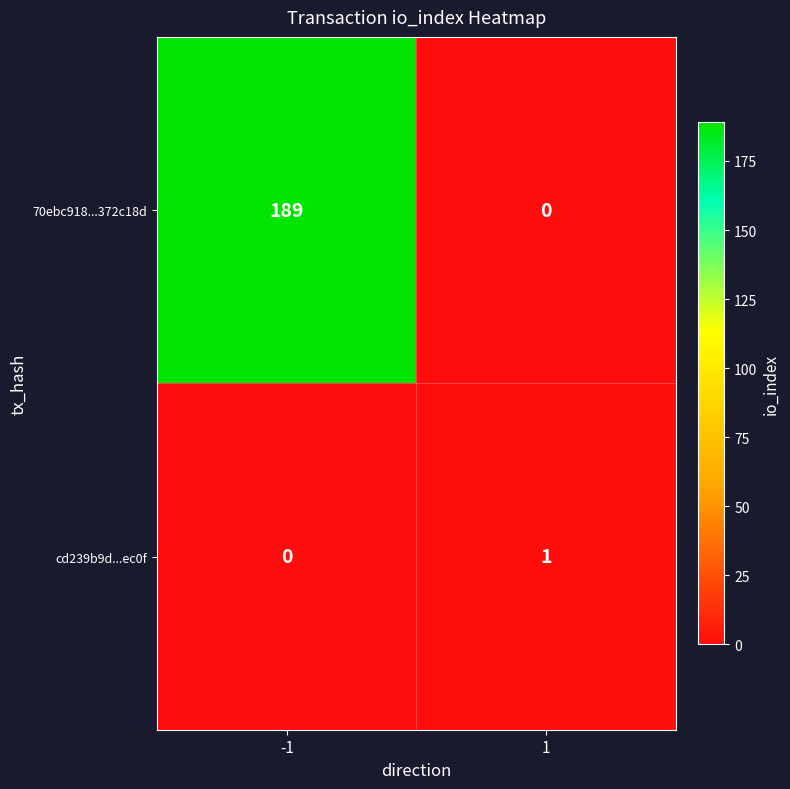

Which series has the largest total across all categories?

70ebc918...372c18d